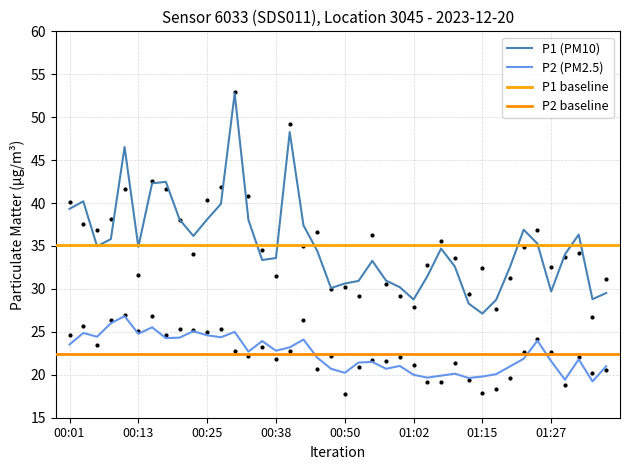

What is the total value across all series at 16?

71.5